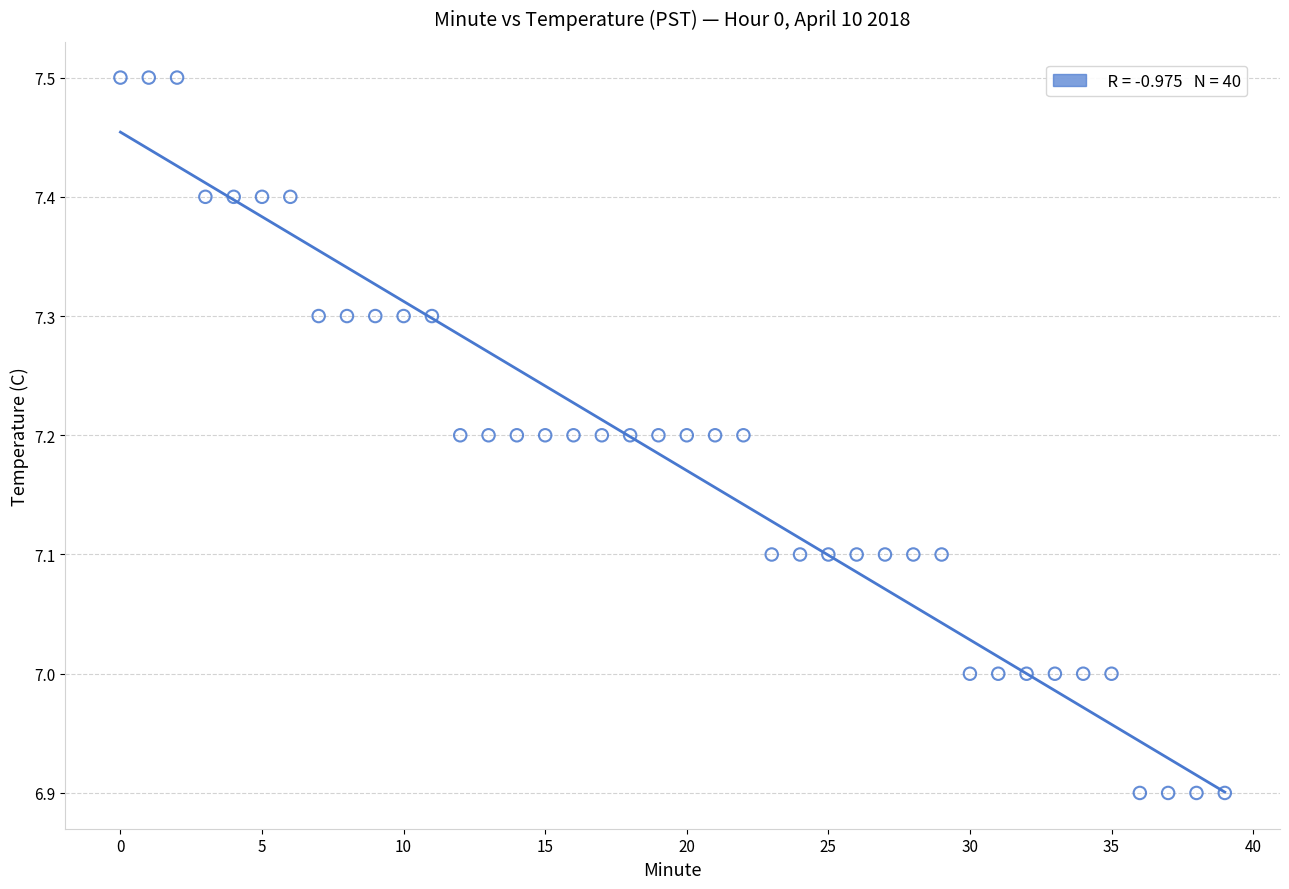

What is the range of Y values (max minus min)?

0.6